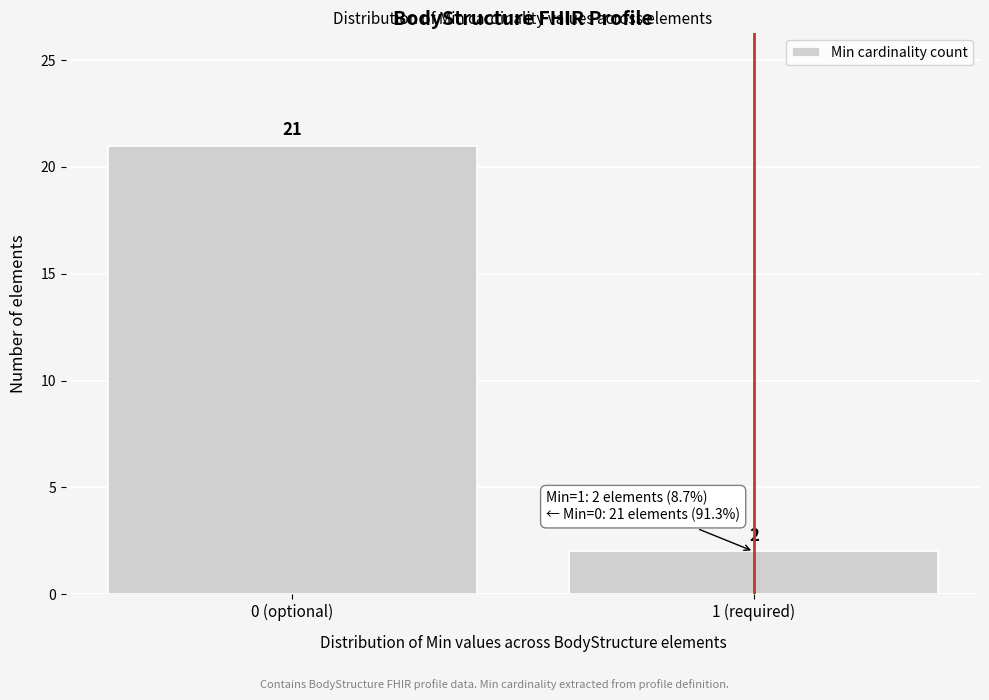

Reading left to right, what are all the values shown in this chart?

0 (optional)=21	1 (required)=2